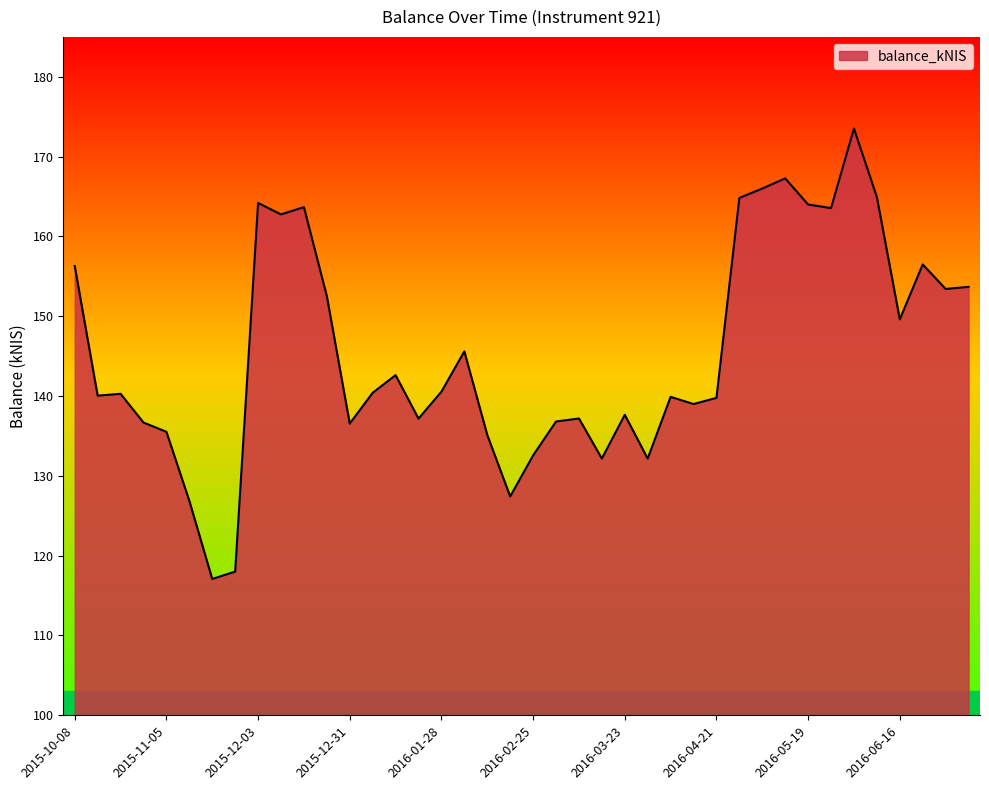

How many lines are shown in the chart?

1